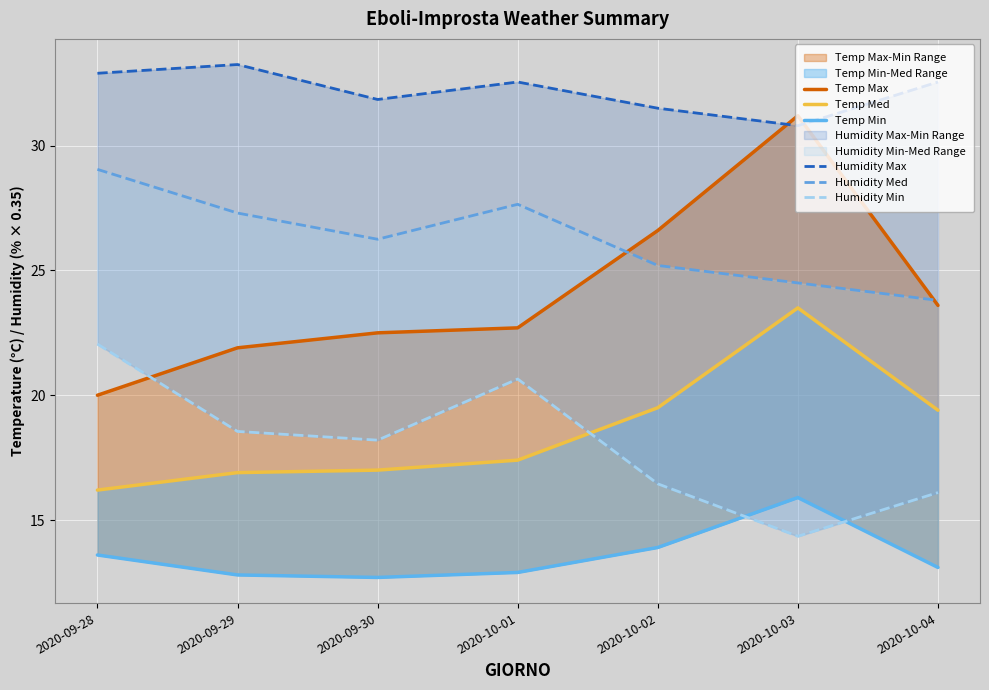

Reading left to right, transcribe all the data shown in this chart.

Temp Max: 20.0	21.9	22.5	22.7	26.6	31.2	23.6
Temp Med: 16.2	16.9	17.0	17.4	19.5	23.5	19.4
Temp Min: 13.6	12.8	12.7	12.9	13.9	15.9	13.1
Humidity Max: 32.9	33.2	31.8	32.5	31.5	30.8	32.5
Humidity Med: 29.0	27.3	26.2	27.6	25.2	24.5	23.8
Humidity Min: 22.0	18.5	18.2	20.6	16.4	14.3	16.1